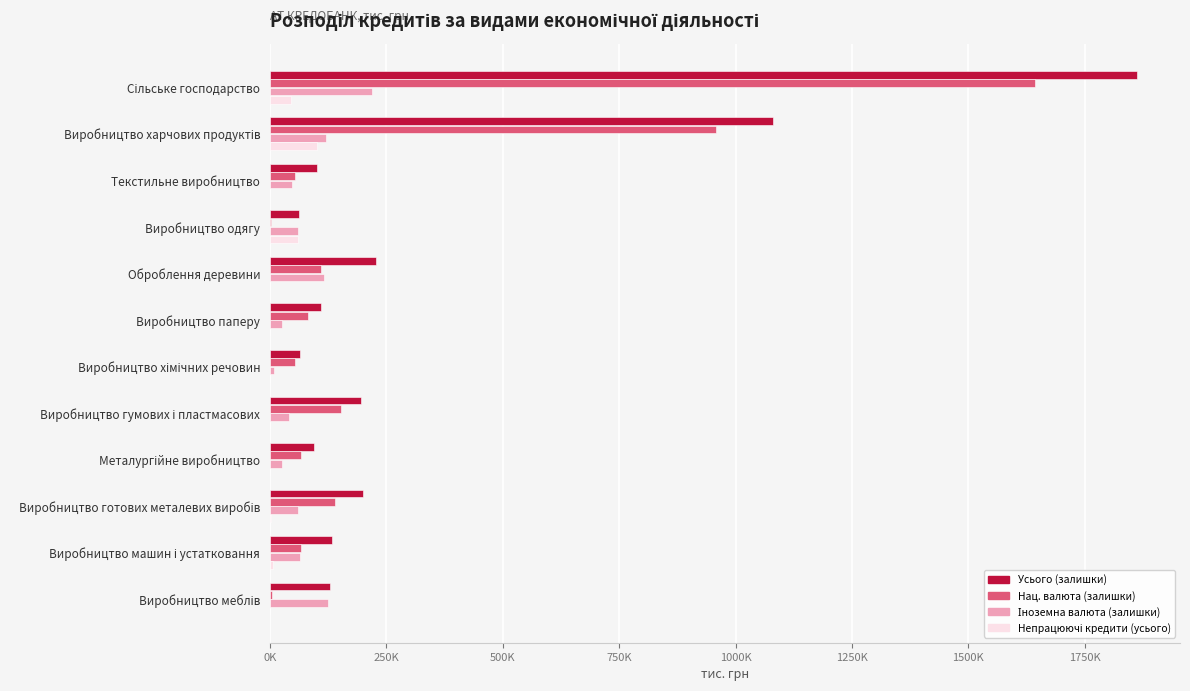

Which series has the widest spread of values?

Усього (залишки)